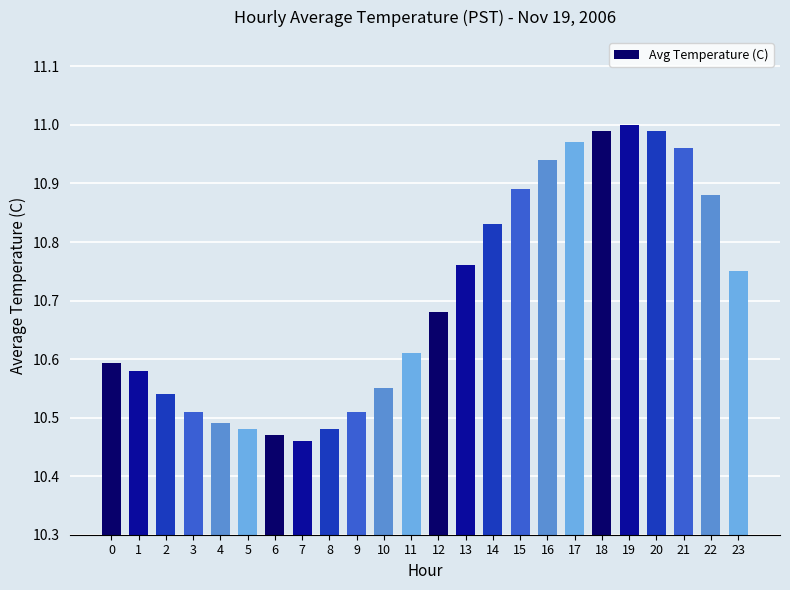

True or false: the data shows 16.8 at 6.

False